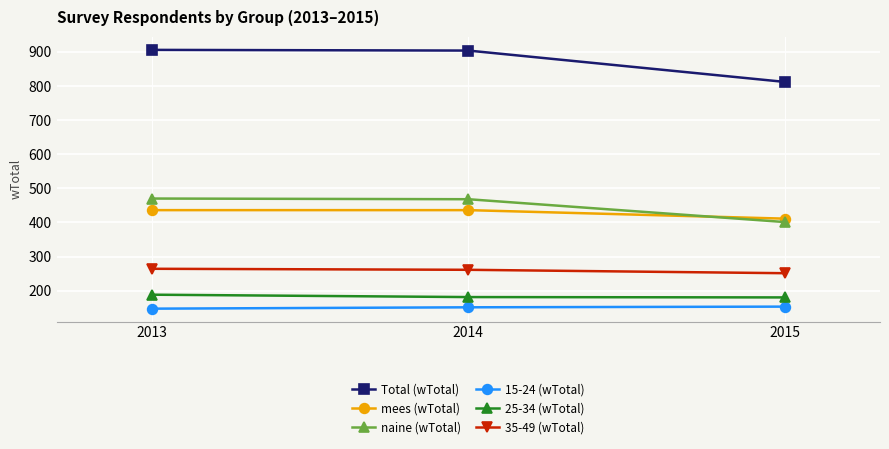

What is the maximum value shown in the chart?

906